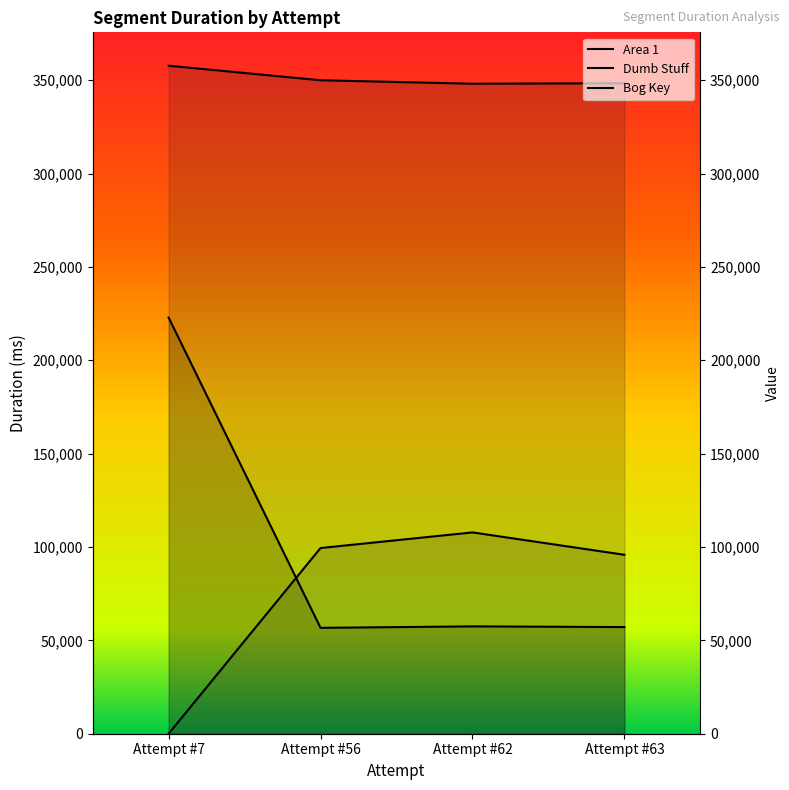

Does the chart have visible grid lines?

No